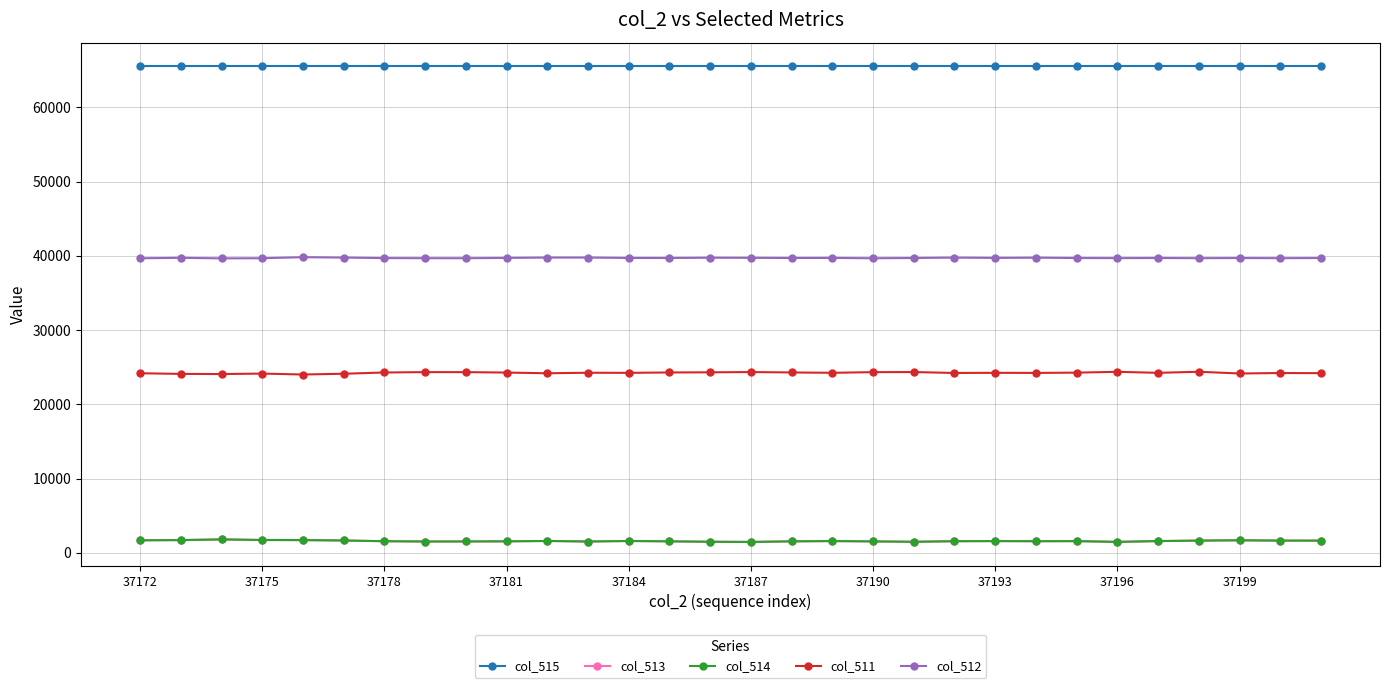

True or false: col_513 and col_511 cross at least once.

False